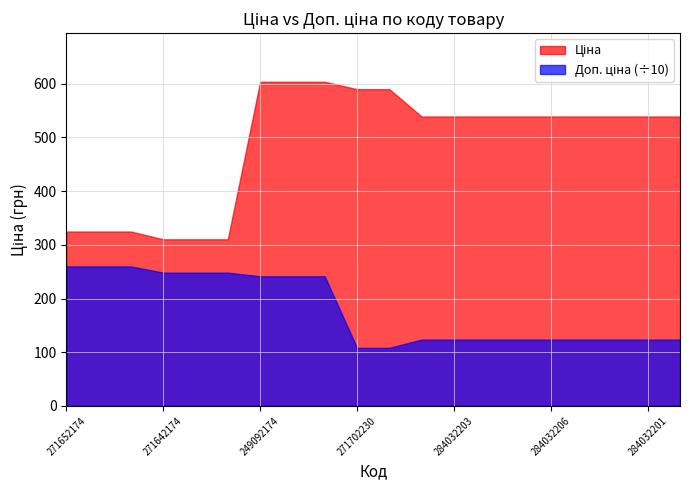

Rank the series by their maximum value, from highest to lowest.

Доп. ціна, Ціна